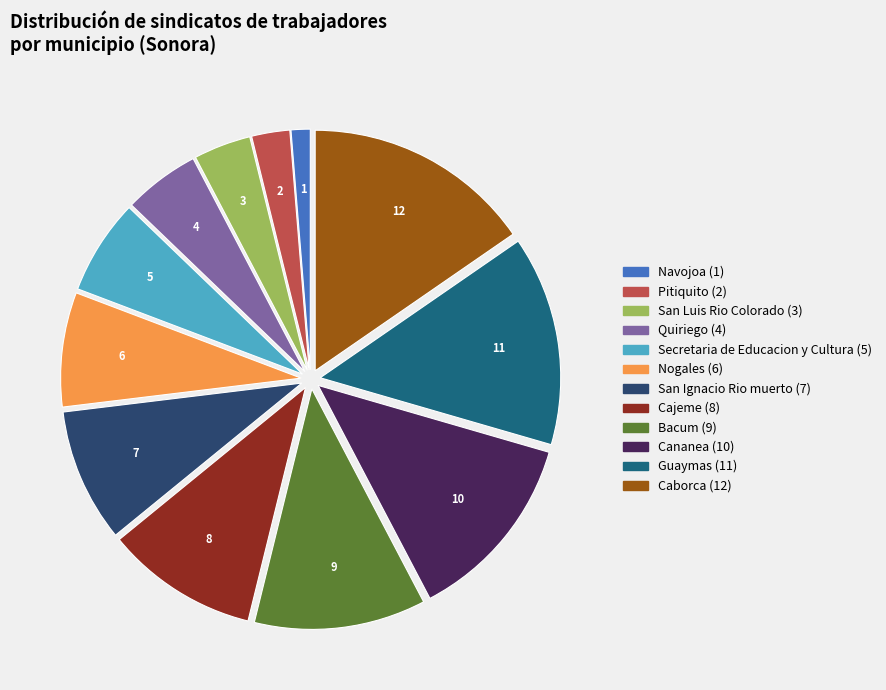

What is the smallest slice in the pie chart?

Navojoa